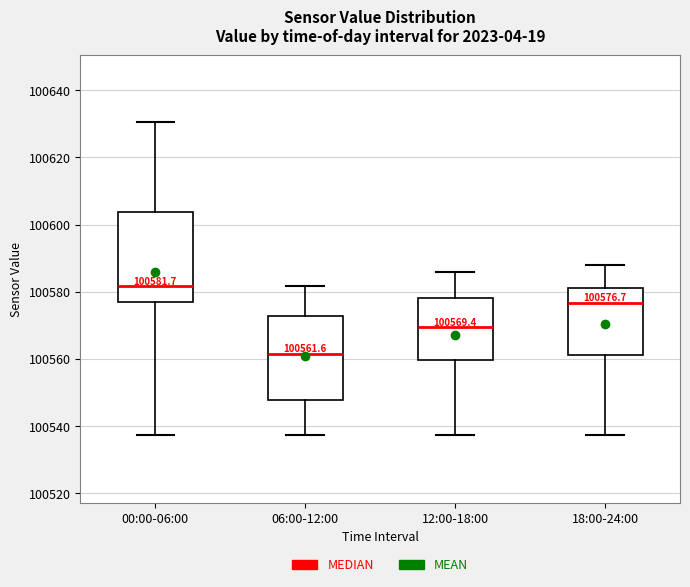

Which box's median line is the highest?

00:00-06:00